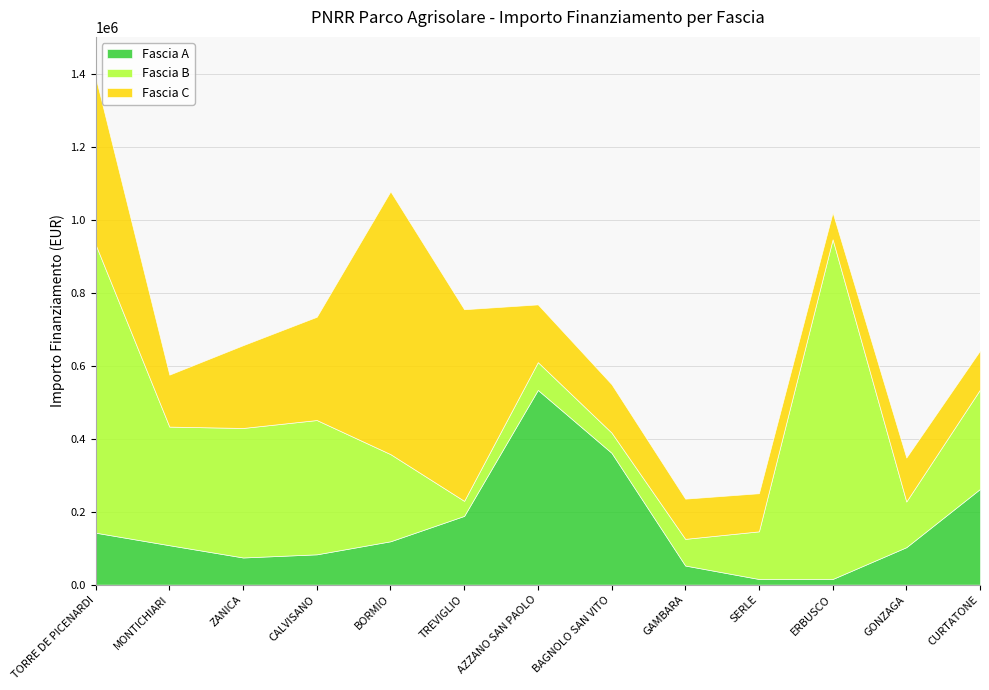

Is it true that Fascia C equals 174473.9 at CURTATONE?

False